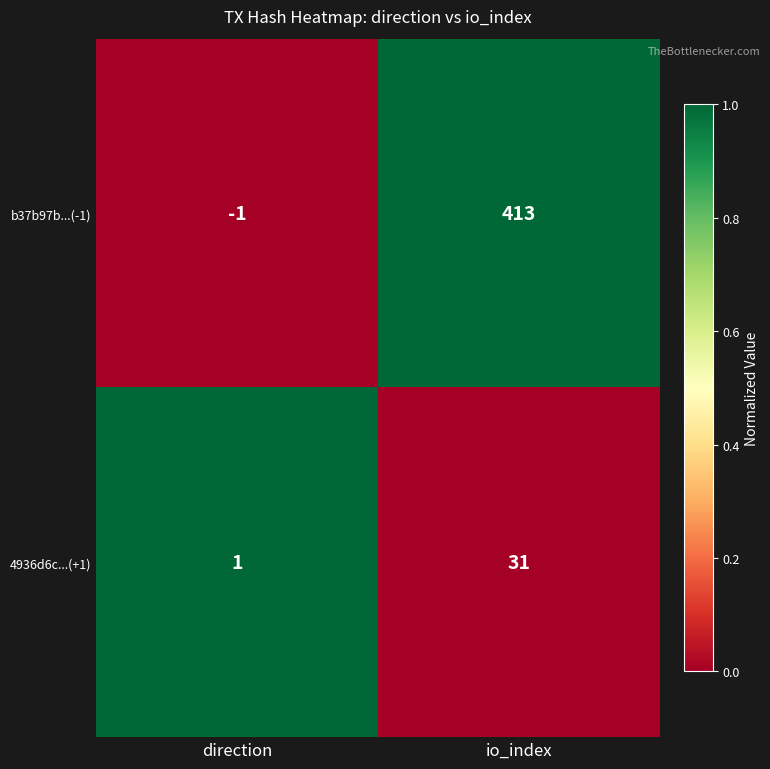

Which category has the lowest value across all series?

direction